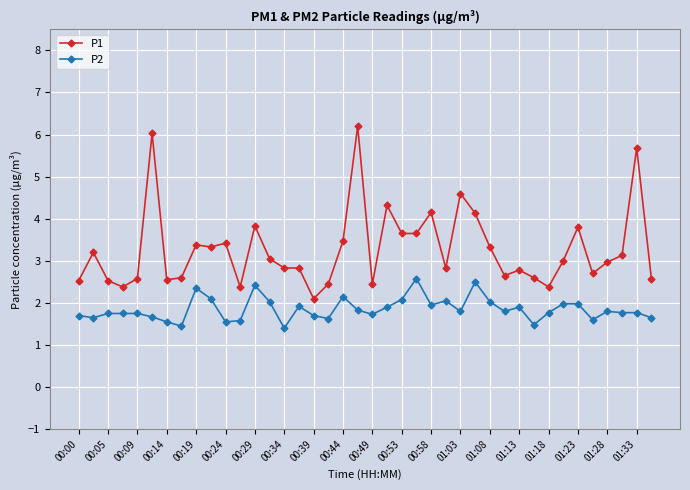

Which series has the largest total across all categories?

P1